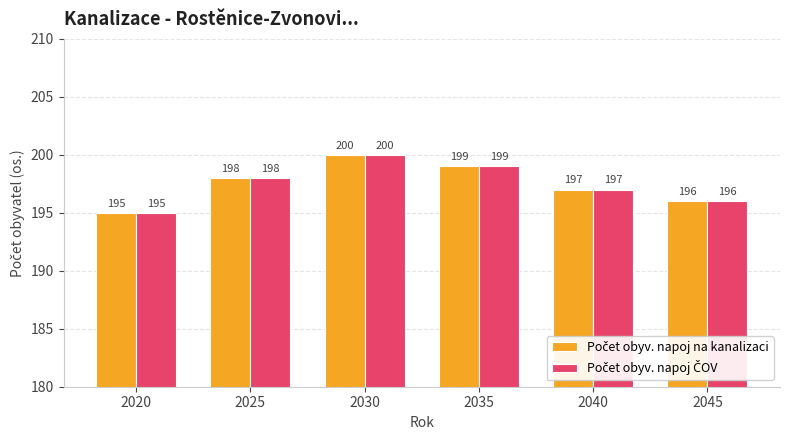

Which category has the highest value across all series?

2030